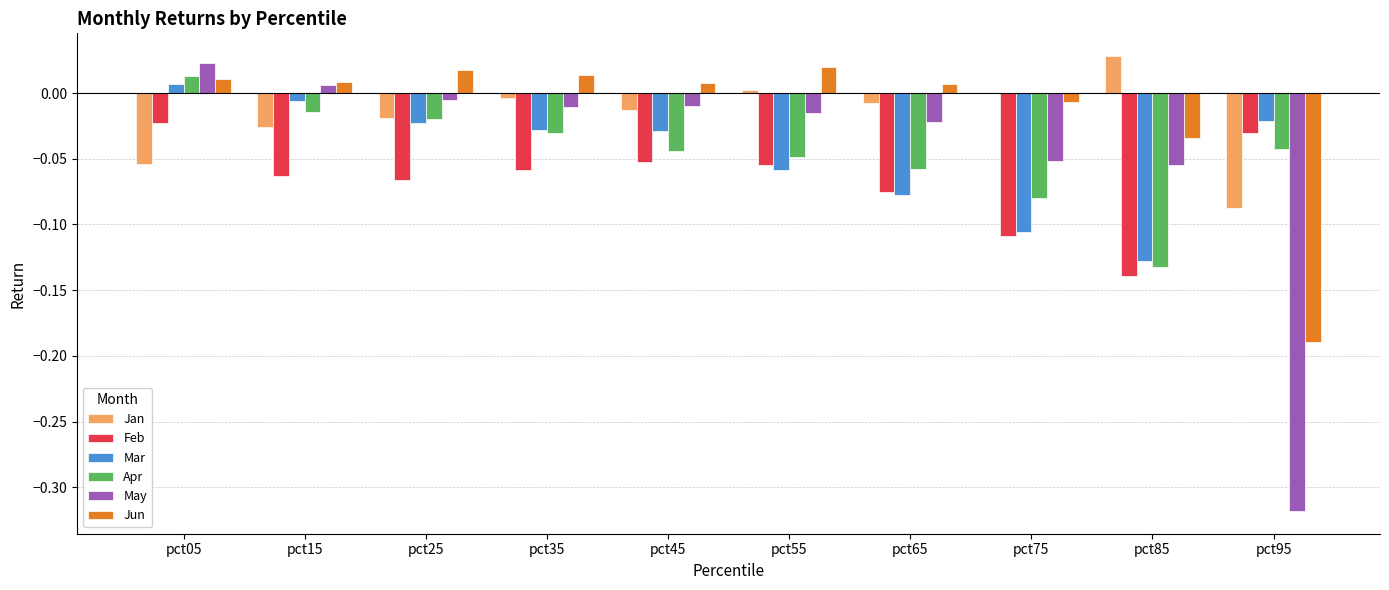

Which series has the largest range (max minus min)?

May